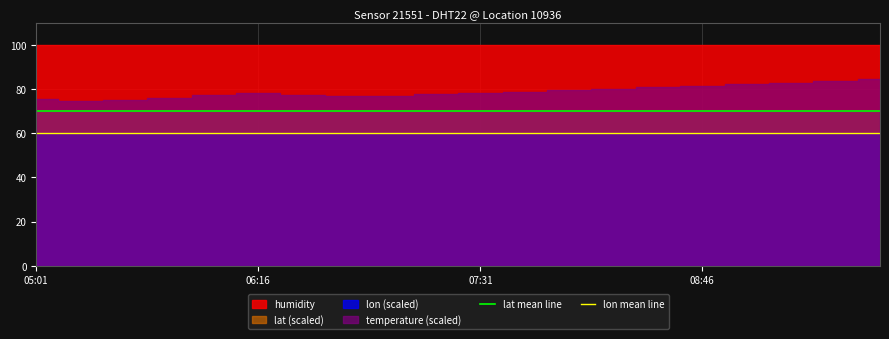

True or false: lon mean line and lat mean line cross at least once.

False